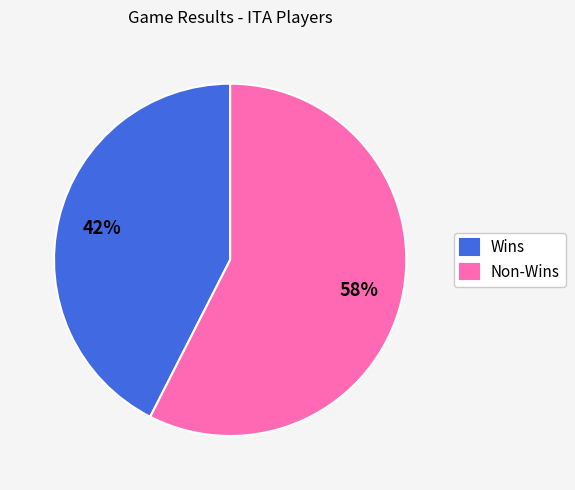

Which slice represents more than half of the pie?

Non-Wins